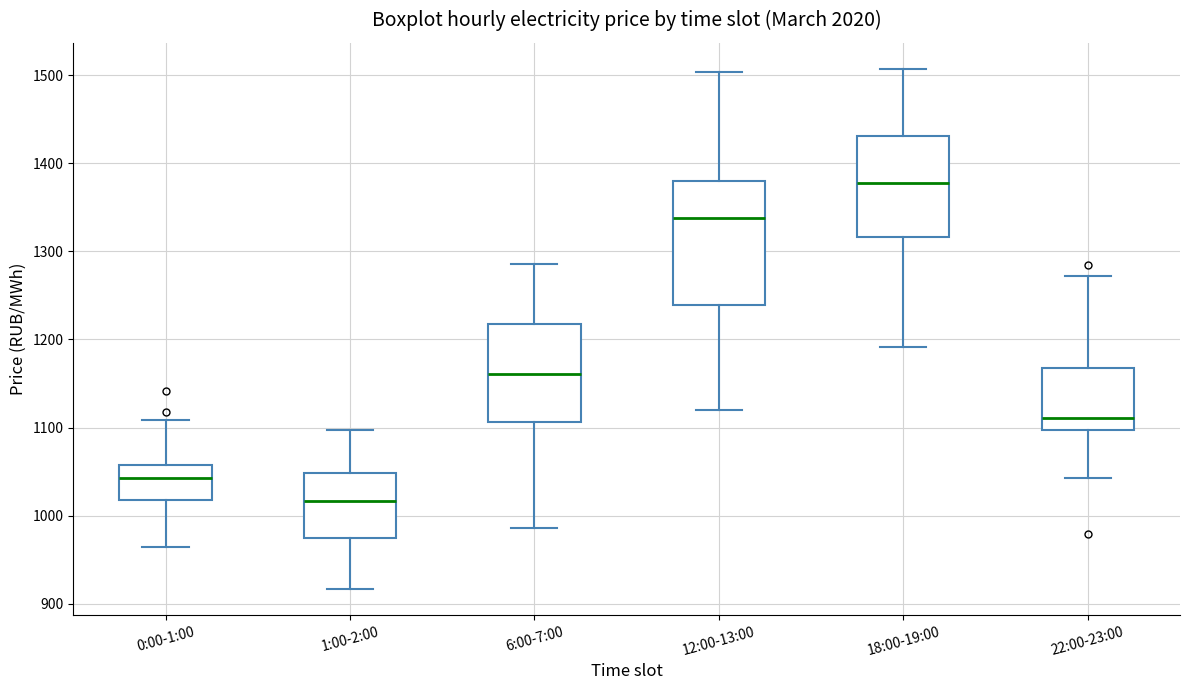

Which box is the tallest, from its lower edge to its upper edge?

12:00-13:00